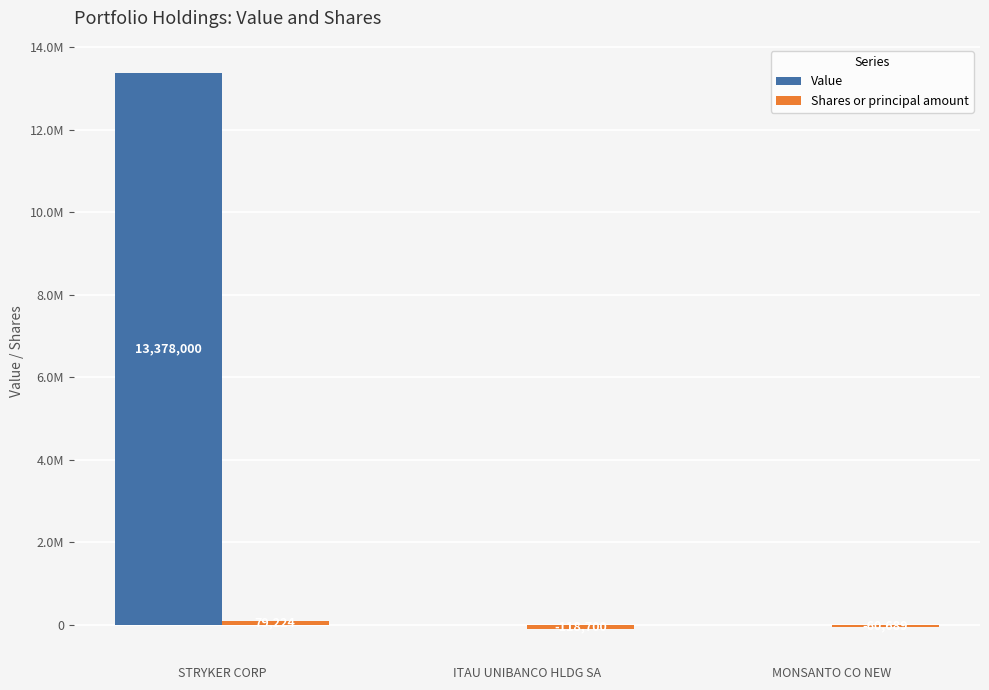

Reading left to right, extract all data points from this chart.

Value: STRYKER CORP=13378000	ITAU UNIBANCO HLDG SA=0	MONSANTO CO NEW=0
Shares or principal amount: STRYKER CORP=79224	ITAU UNIBANCO HLDG SA=-118700	MONSANTO CO NEW=-60689